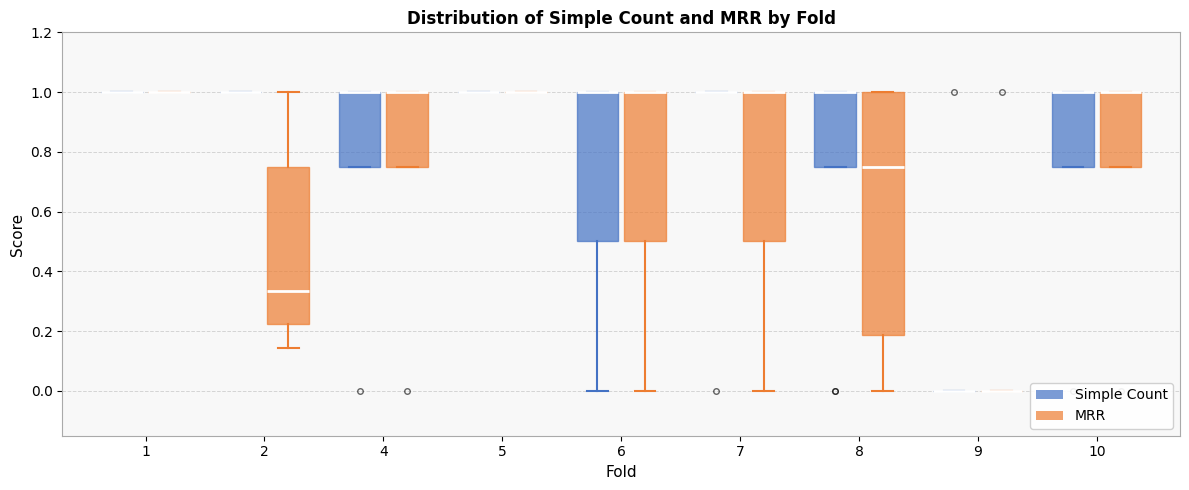

Reading left to right, transcribe this box plot: for each box, give where its median line is, the range the box spans, and where its two whiskers end, as read against the y-axis. The values are not printed on the chart, so give them approximately, as read against the axis.

1 (Simple Count): box collapsed to a line at 1.00, whiskers 1.00 to 1.00
1 (MRR): box collapsed to a line at 1.00, whiskers 1.00 to 1.00
2 (Simple Count): box collapsed to a line at 1.00, whiskers 1.00 to 1.00
2 (MRR): median 0.34, box 0.22 to 0.76, whiskers 0.14 to 1.00
4 (Simple Count): median 1.00 (drawn on the box's upper edge), box 0.76 to 1.00, whiskers 0.76 to 1.00
4 (MRR): median 1.00 (drawn on the box's upper edge), box 0.76 to 1.00, whiskers 0.76 to 1.00
5 (Simple Count): box collapsed to a line at 1.00, whiskers 1.00 to 1.00
5 (MRR): box collapsed to a line at 1.00, whiskers 1.00 to 1.00
6 (Simple Count): median 1.00 (drawn on the box's upper edge), box 0.50 to 1.00, whiskers 0.00 to 1.00
6 (MRR): median 1.00 (drawn on the box's upper edge), box 0.50 to 1.00, whiskers 0.00 to 1.00
7 (Simple Count): box collapsed to a line at 1.00, whiskers 1.00 to 1.00
7 (MRR): median 1.00 (drawn on the box's upper edge), box 0.50 to 1.00, whiskers 0.00 to 1.00
8 (Simple Count): median 1.00 (drawn on the box's upper edge), box 0.76 to 1.00, whiskers 0.76 to 1.00
8 (MRR): median 0.76, box 0.18 to 1.00, whiskers 0.00 to 1.00
9 (Simple Count): box collapsed to a line at 0.00, whiskers 0.00 to 0.00
9 (MRR): box collapsed to a line at 0.00, whiskers 0.00 to 0.00
10 (Simple Count): median 1.00 (drawn on the box's upper edge), box 0.76 to 1.00, whiskers 0.76 to 1.00
10 (MRR): median 1.00 (drawn on the box's upper edge), box 0.76 to 1.00, whiskers 0.76 to 1.00